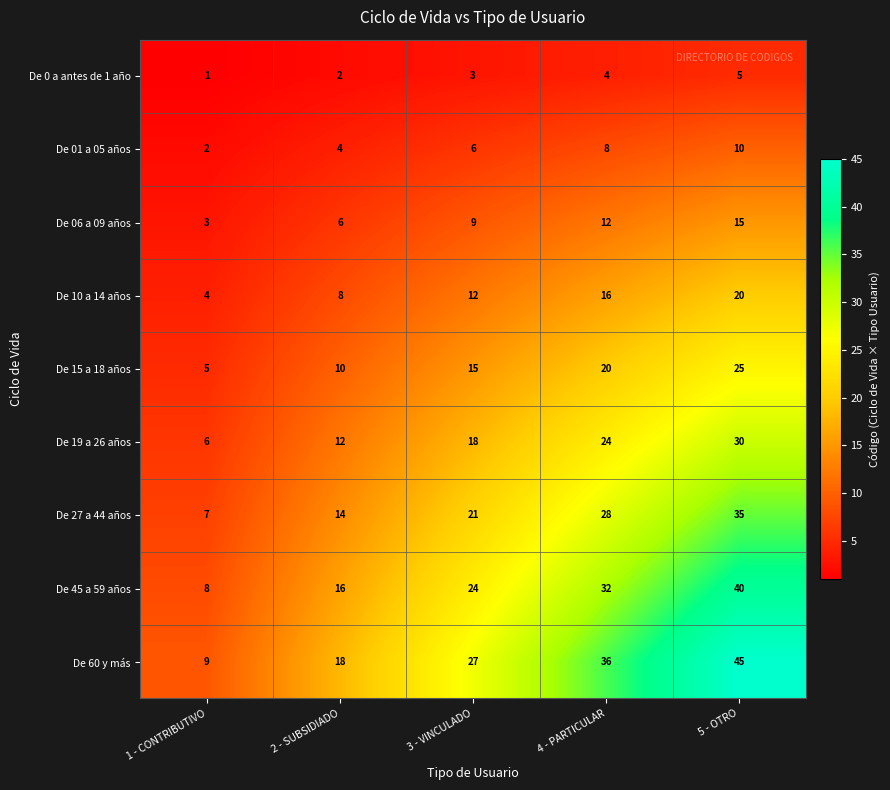

What is the total value across all series at 4 - PARTICULAR?

180